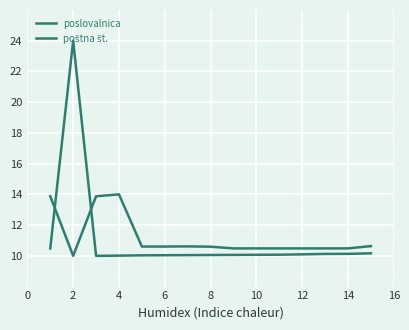

What is the average value of the poštna št. series?

11.2